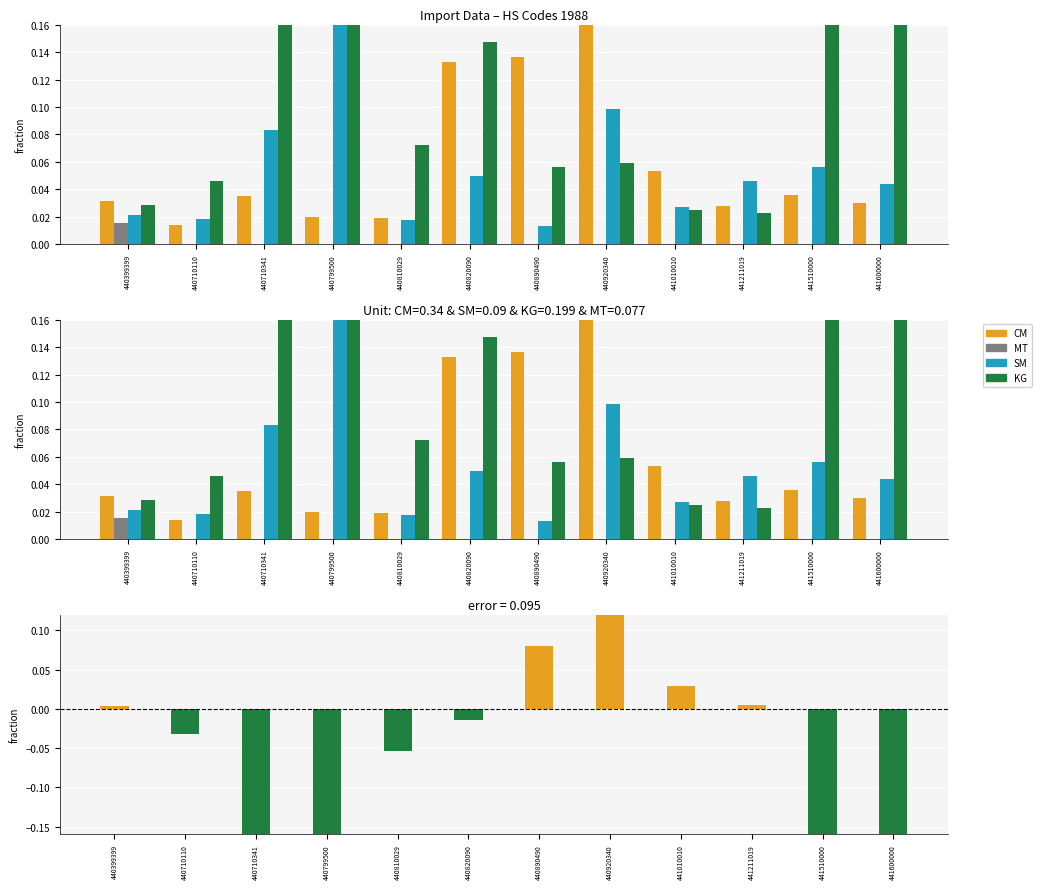

At how many categories does at least one series exceed 0?

12